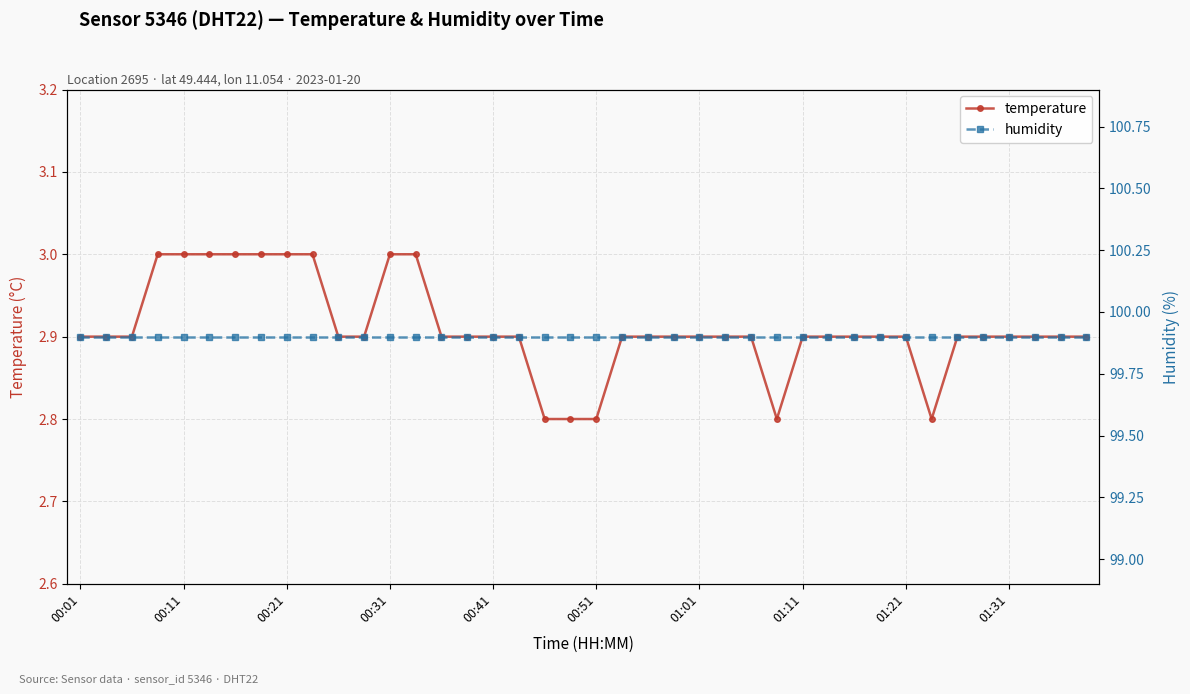

What are all the series names shown in the legend?

temperature, humidity